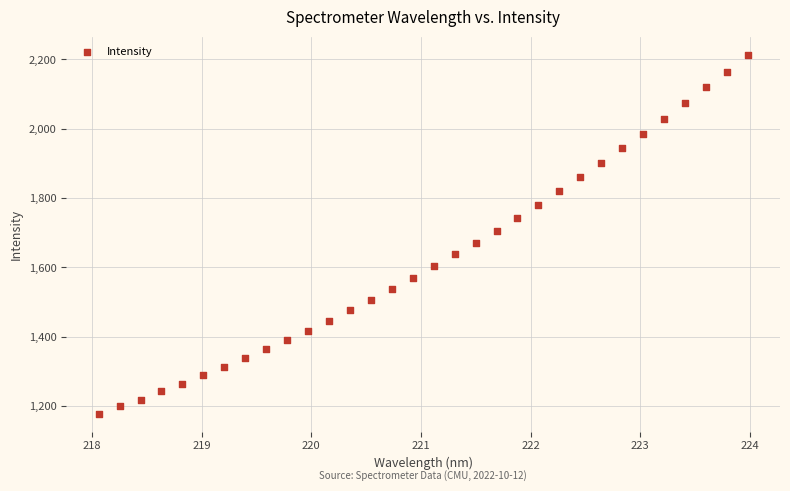

What is the range of X values (max minus min)?

5.9